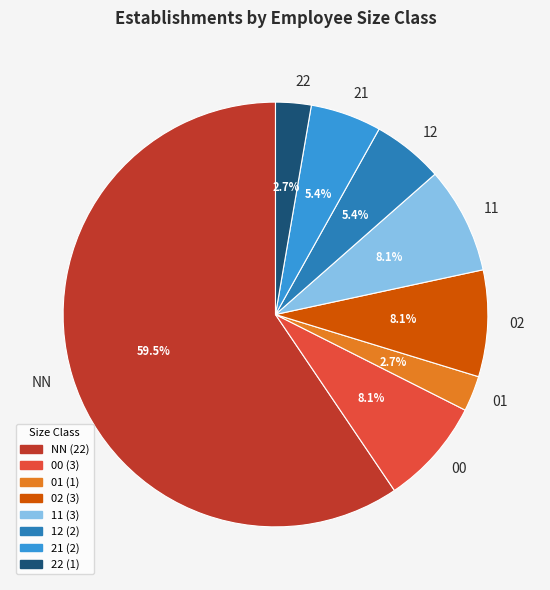

What percentage is NOT represented by 02?

91.9%